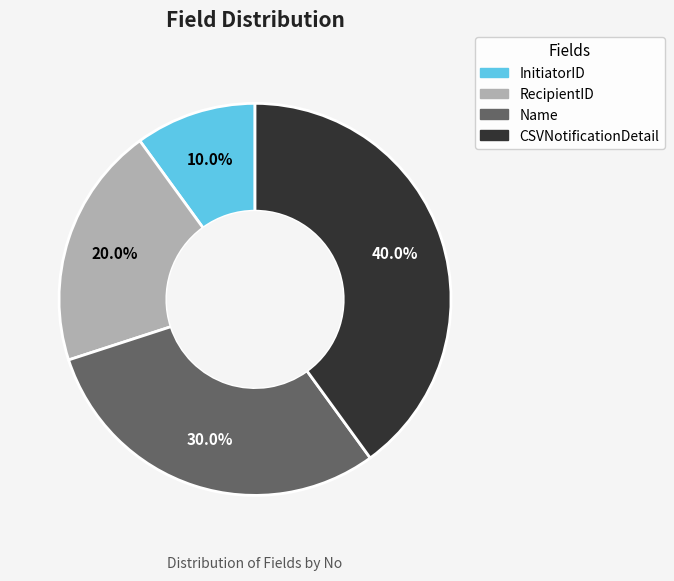

Which slice is the largest?

CSVNotificationDetail